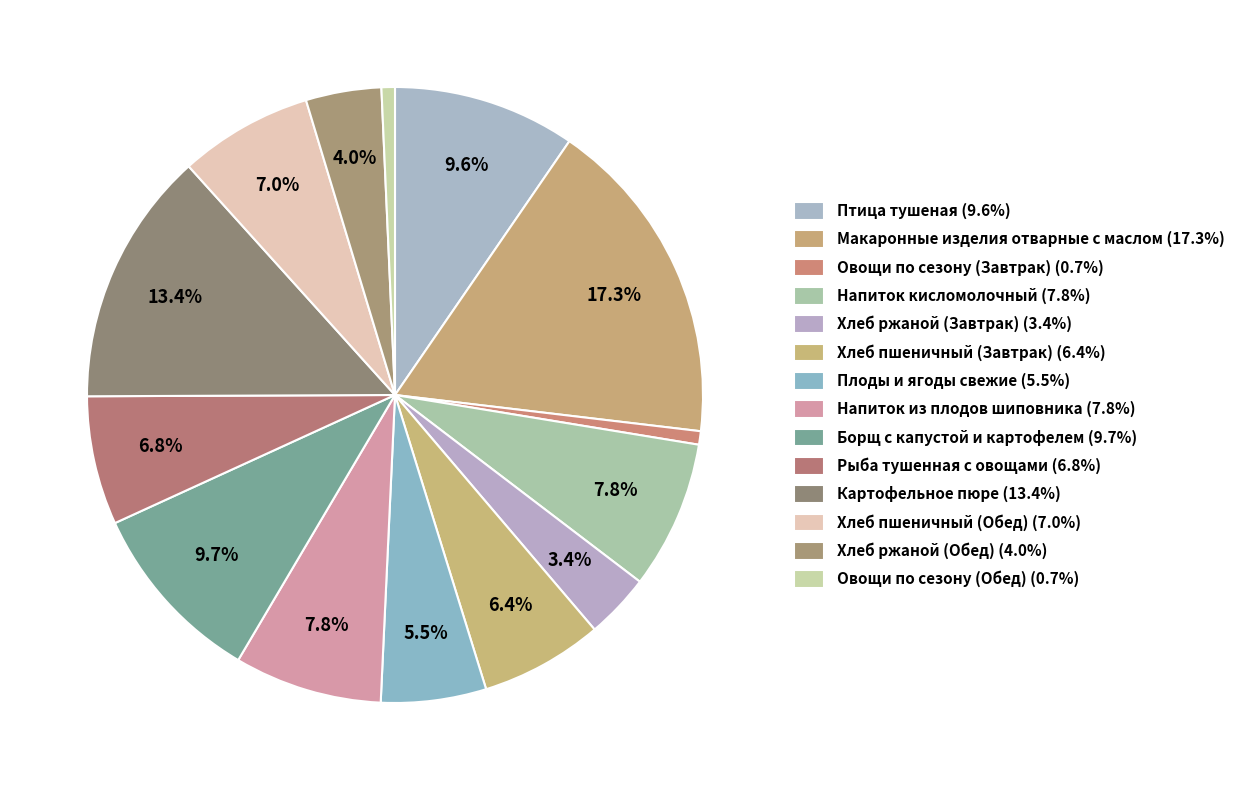

How many slices are in this pie chart?

14